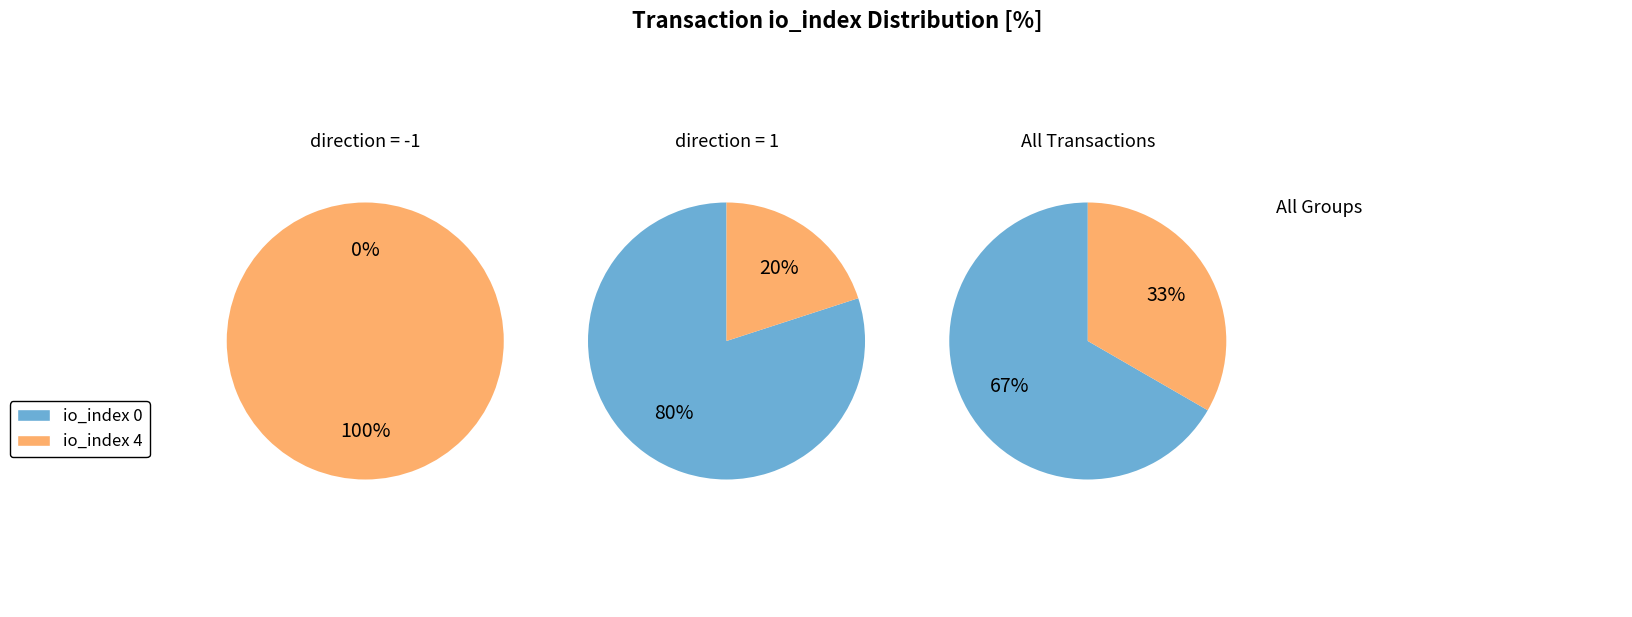

Between io_index=0 and io_index=4, which series saw the biggest shift?

direction=1